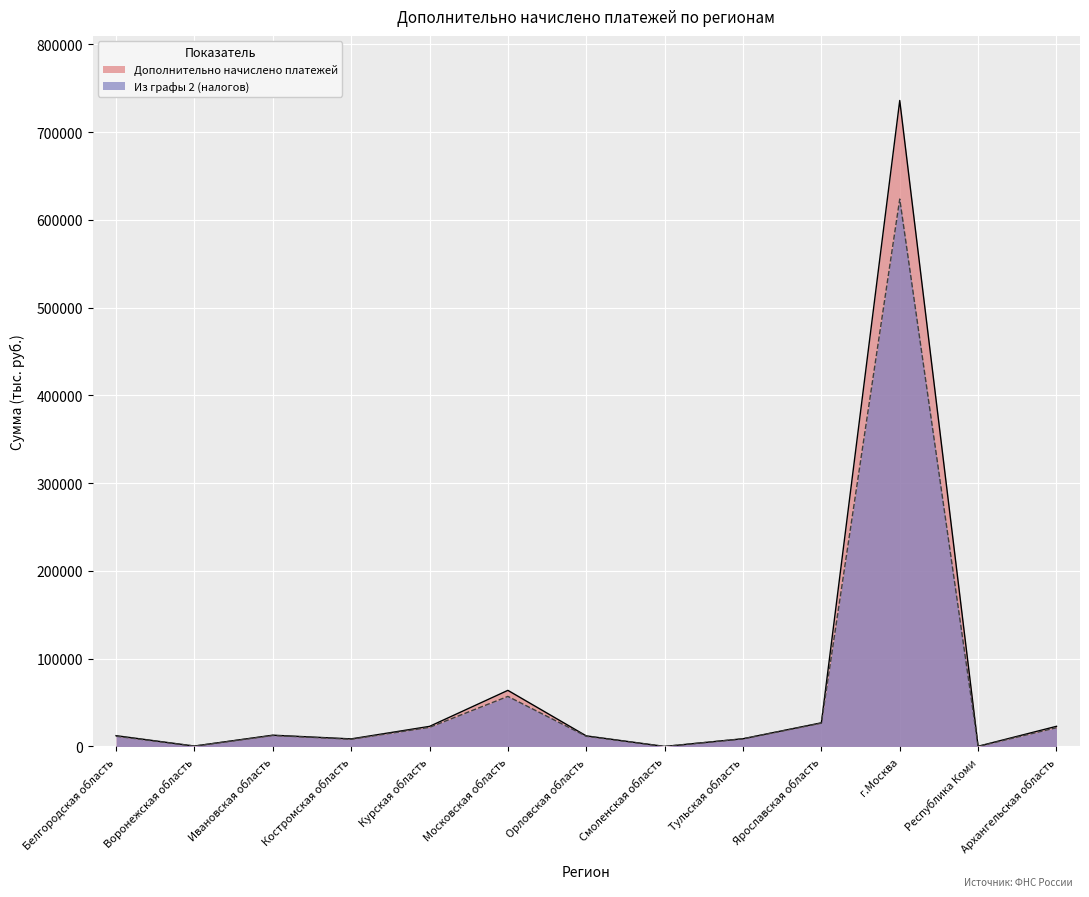

Which series has the largest total across all categories?

Дополнительно начислено платежей